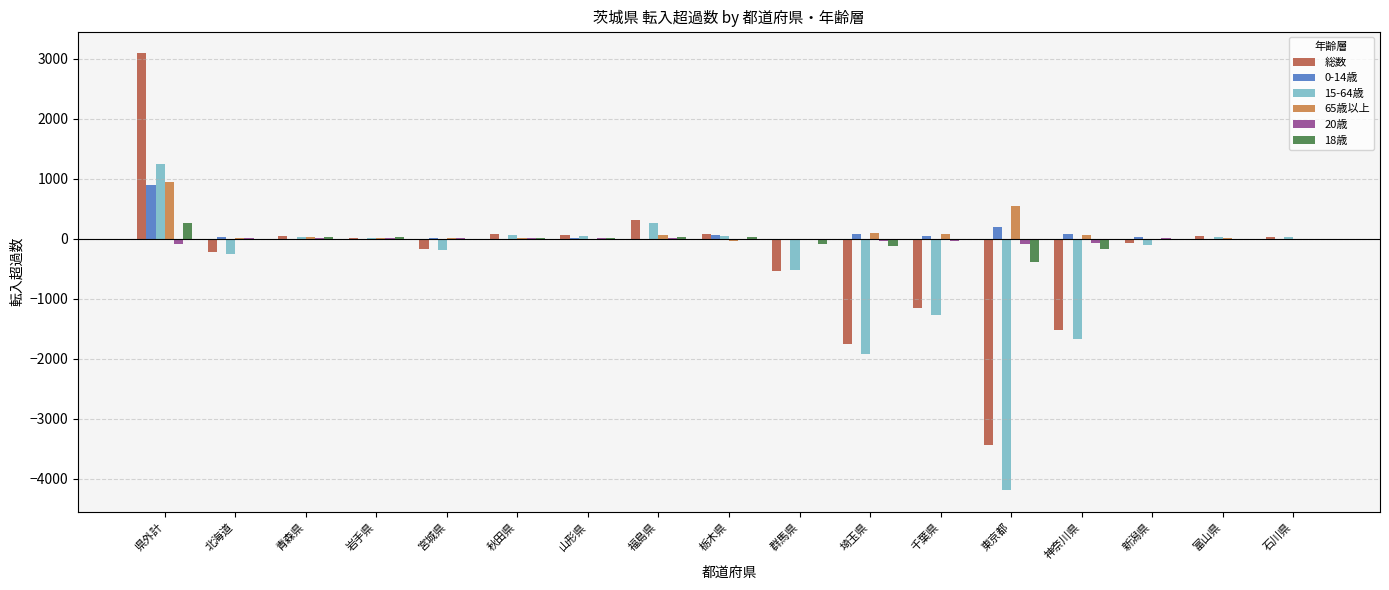

What is the maximum value shown in the chart?

3090